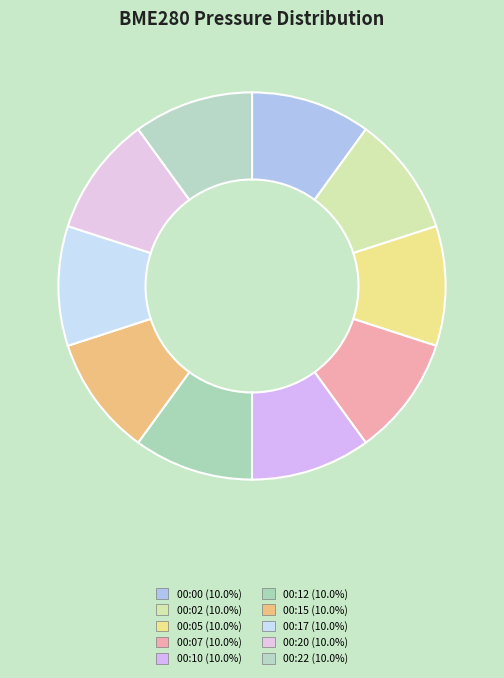

Approximately how many times larger is the value at 00:00 compared to 00:15?

1.0